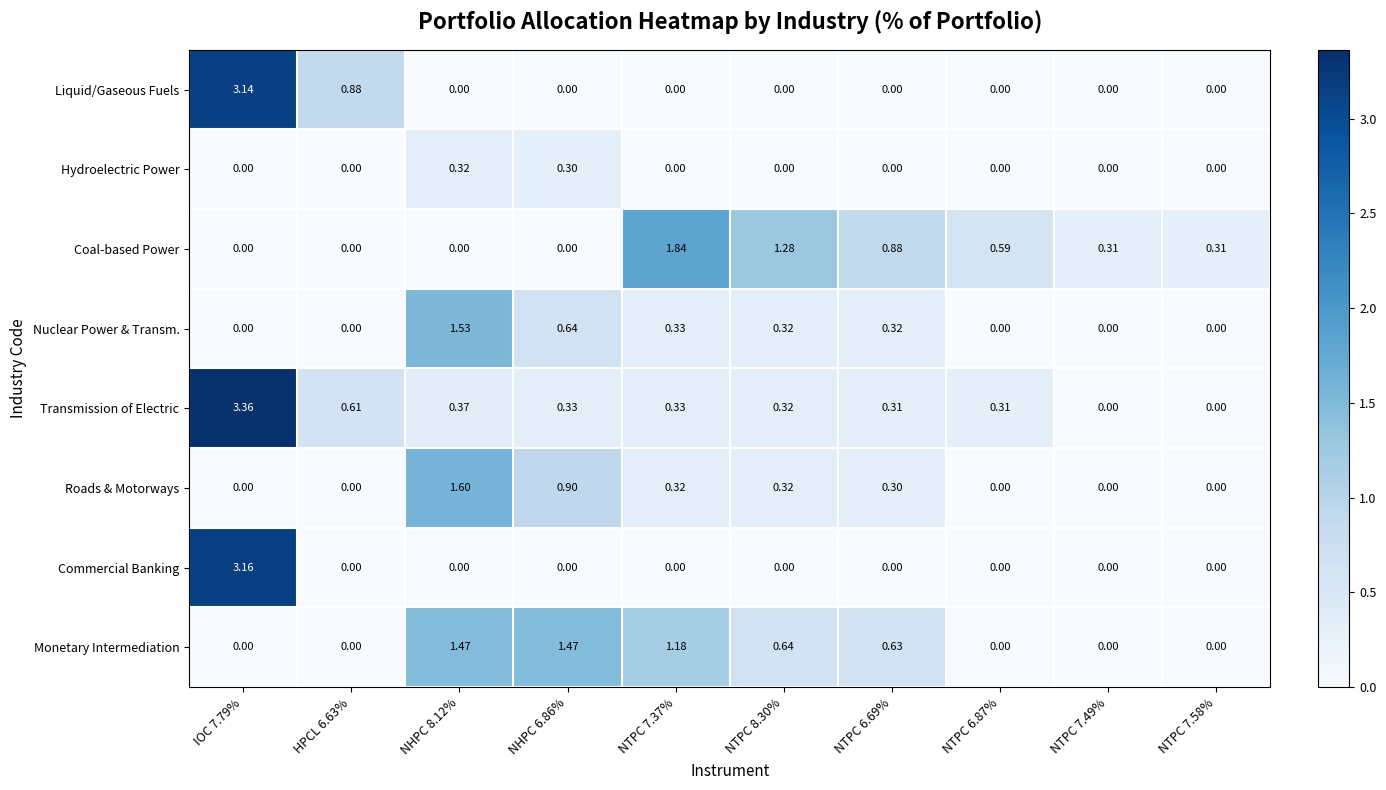

Which series has the widest spread of values?

Transmission of Electric